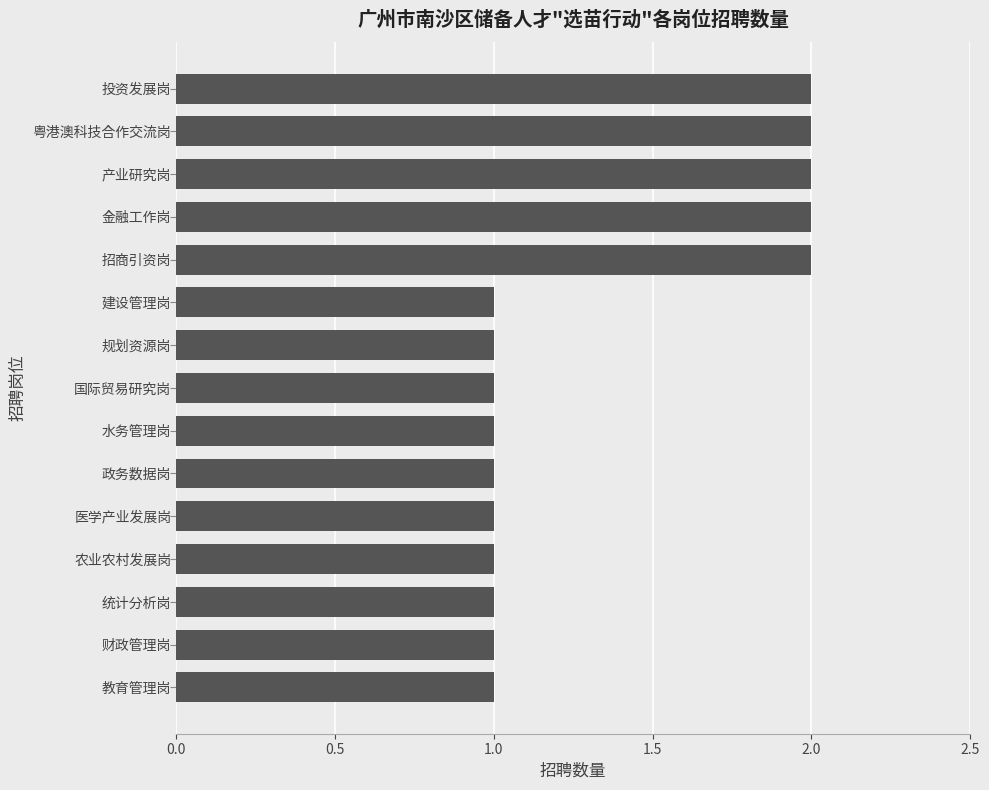

Is it true that the value at 水务管理岗 is 2?

False